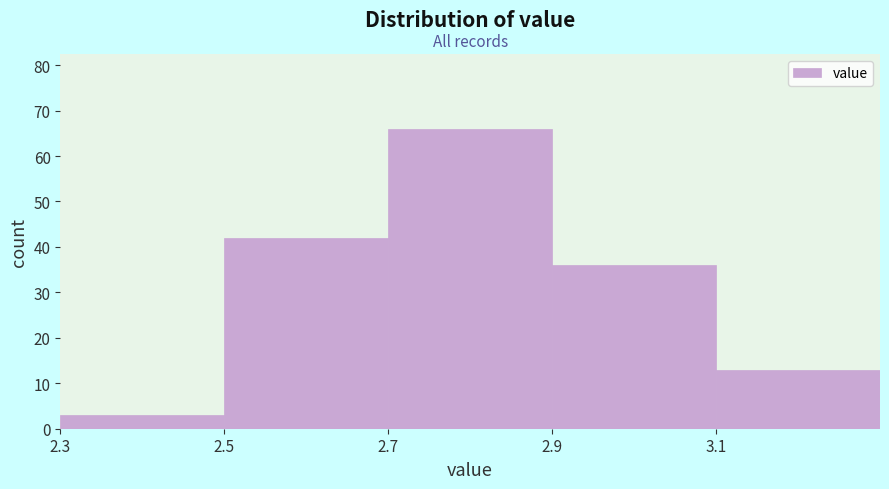

Reading left to right, list every bar in this chart as the range it spans on the x-axis followed by its height. The values are not printed on the chart, so give them approximately, as read against the axis.

2.3 to 2.5: 3
2.5 to 2.7: 42
2.7 to 2.9: 66
2.9 to 3.1: 36
3.1 to 3.3: 13